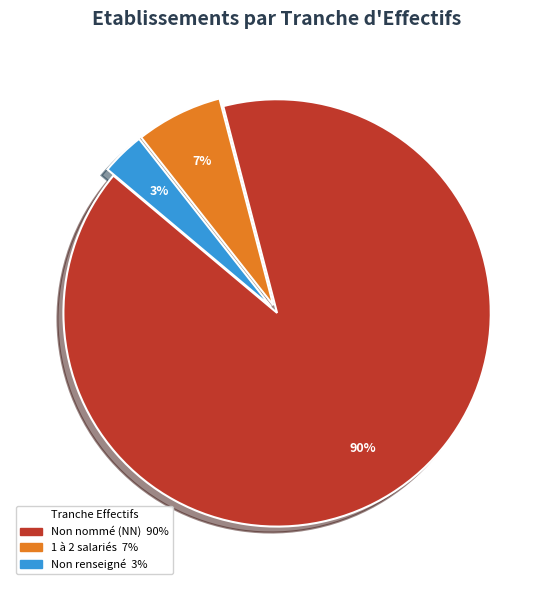

Does any single category account for the majority?

Yes